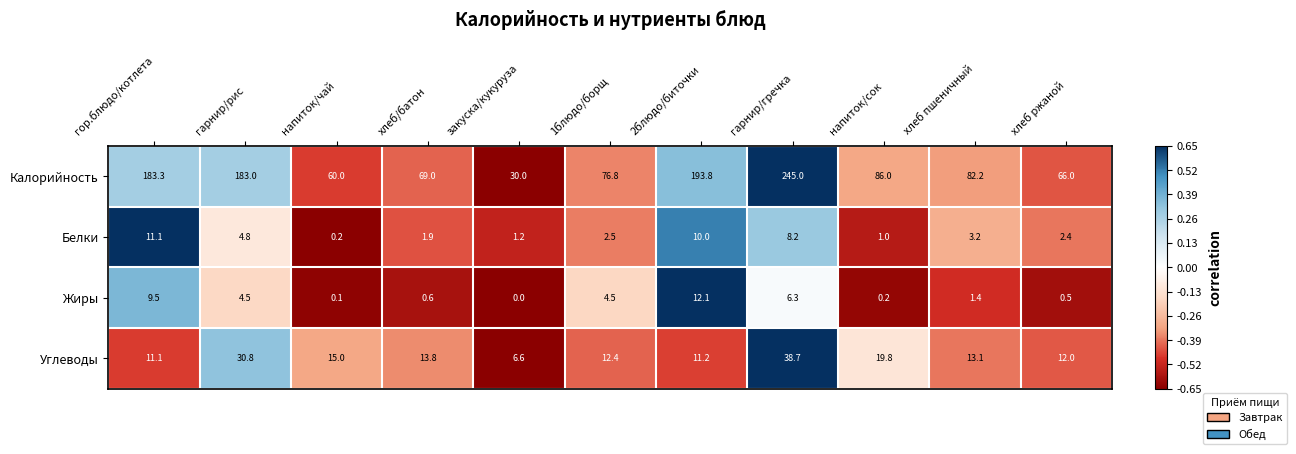

At how many categories does at least one series exceed 0?

11